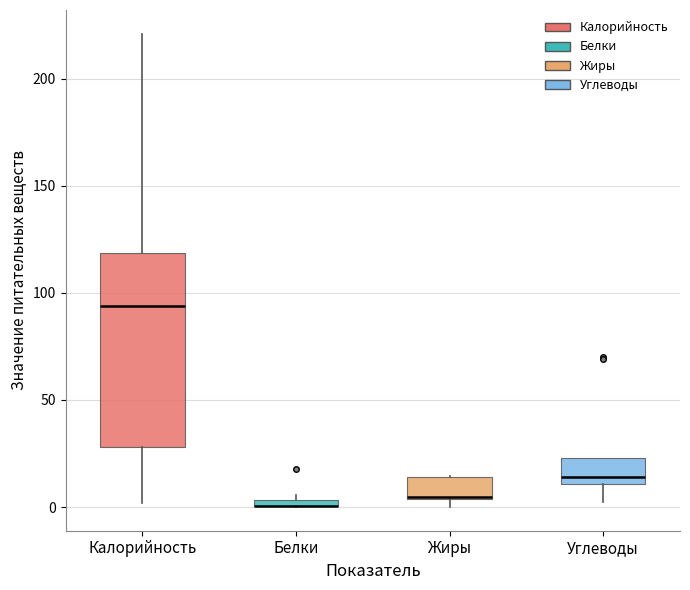

Where is the lower edge of the box for Жиры on the y-axis? The values are not printed on the chart, so give them approximately, as read against the axis.

5